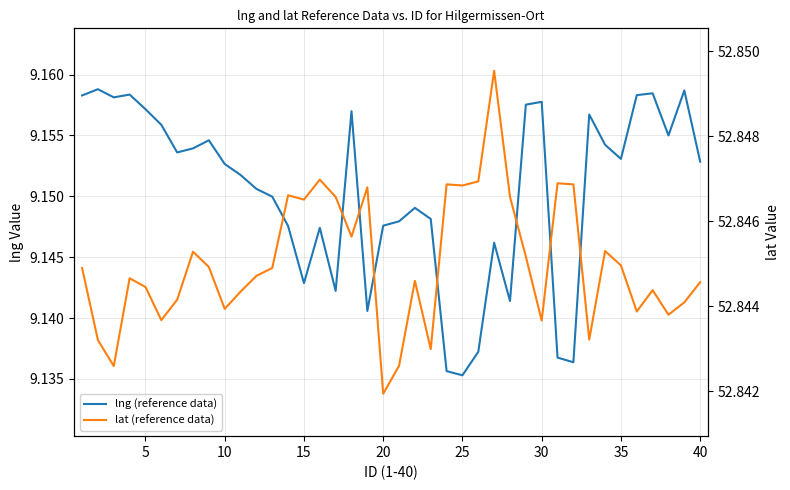

What are all the series names shown in the legend?

lng (reference data), lat (reference data)